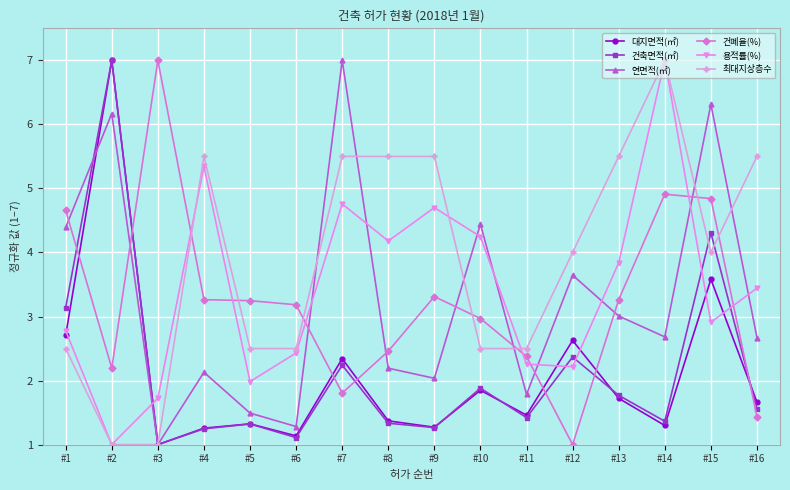

True or false: 대지면적(㎡) and 건폐율(%) cross at least once.

True